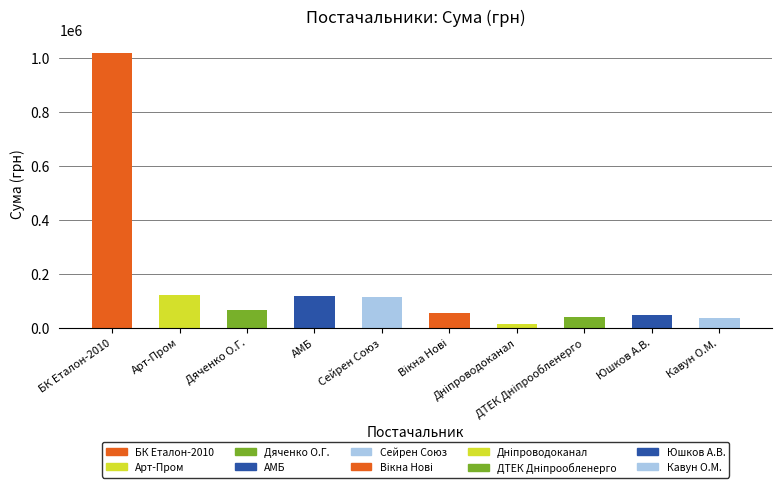

Does the chart contain any negative values?

No